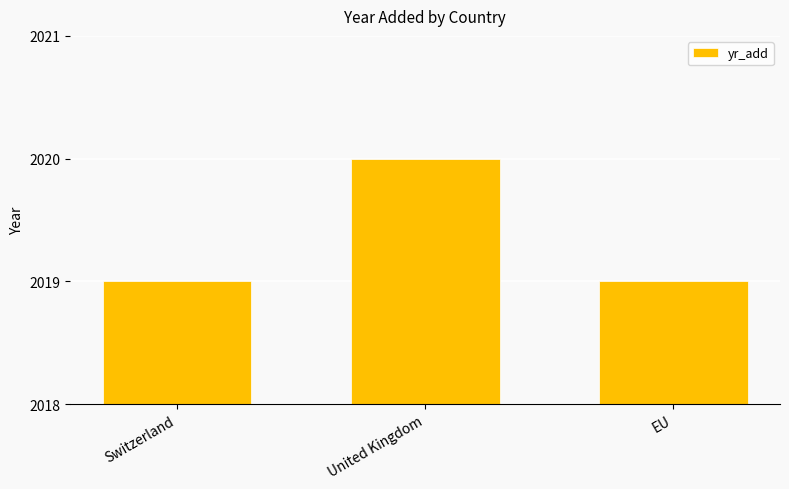

What is the difference between the maximum and minimum values?

1